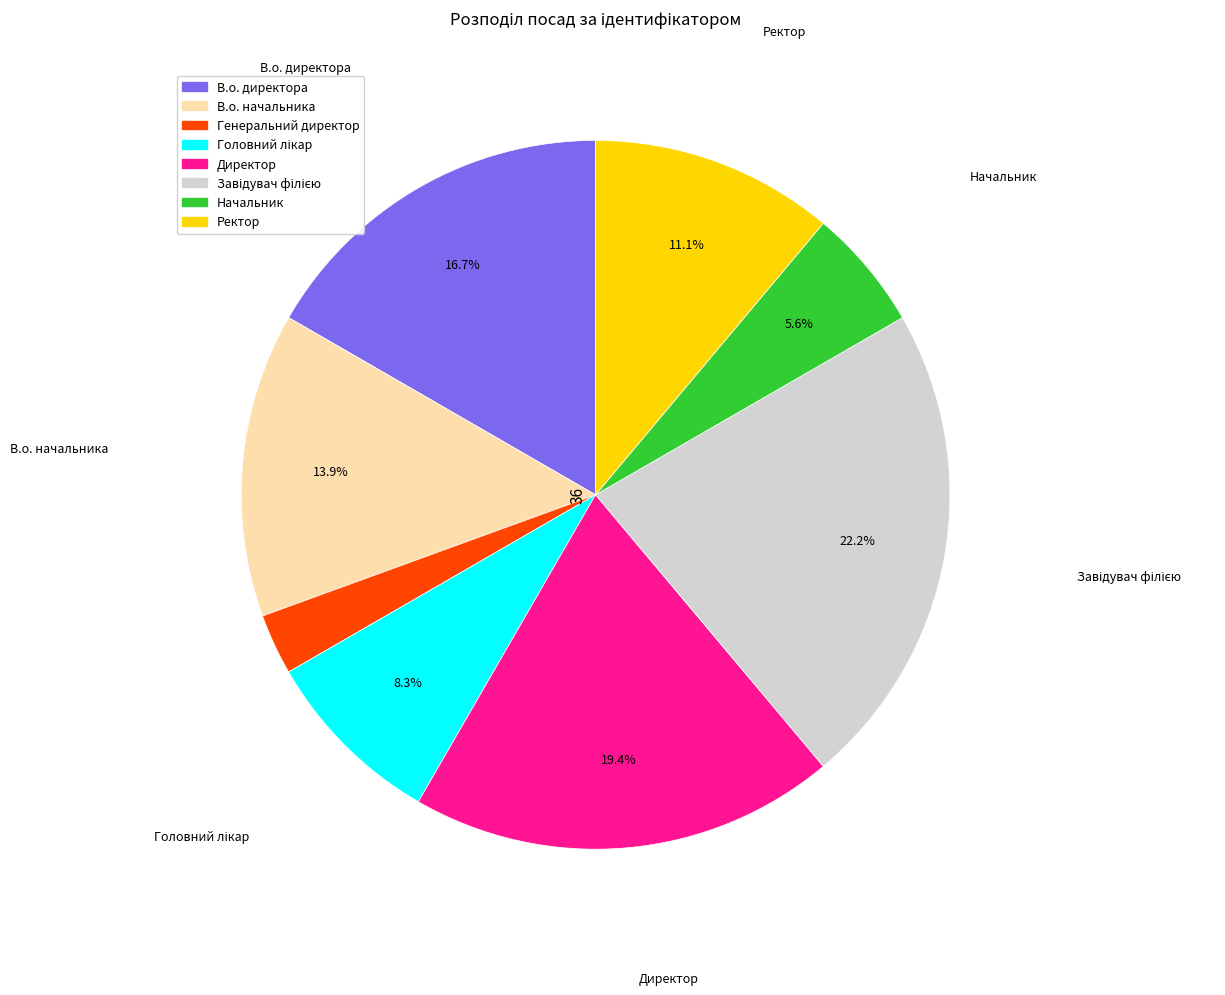

To the nearest percent, what is the average slice percentage?

12%